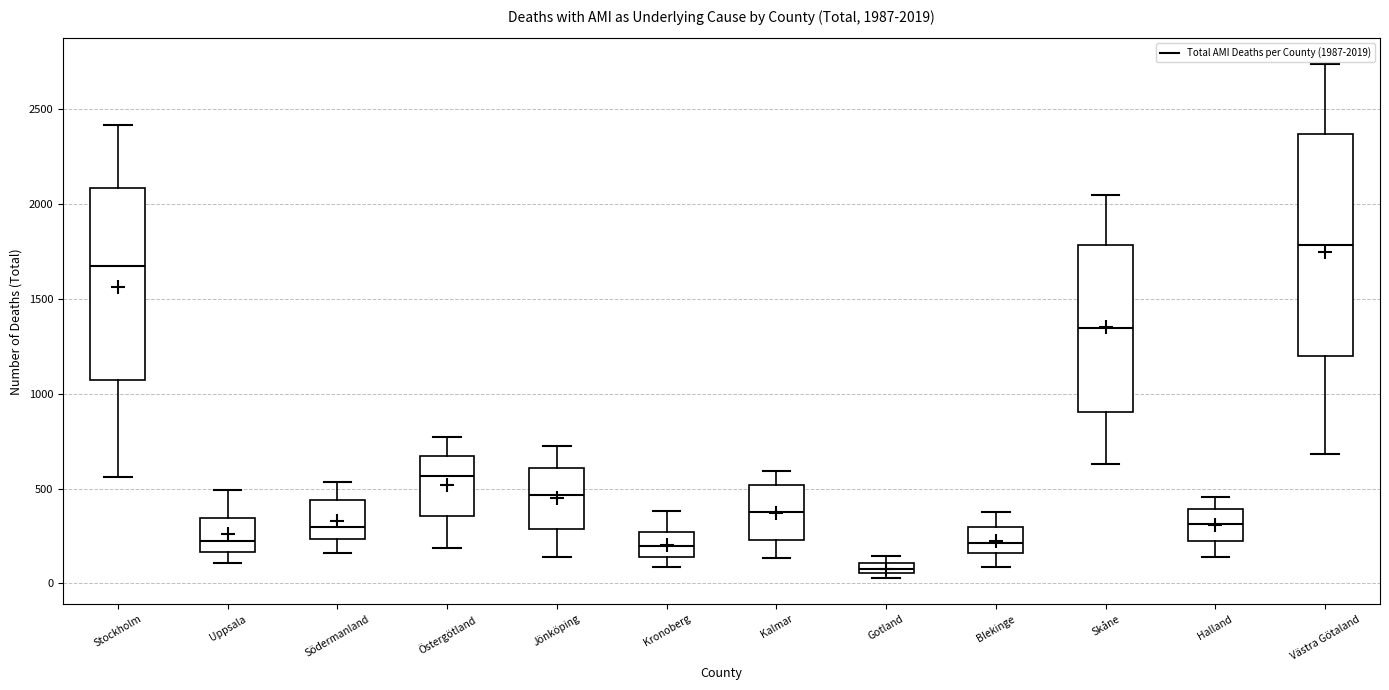

Which box's median line is the lowest?

Gotland